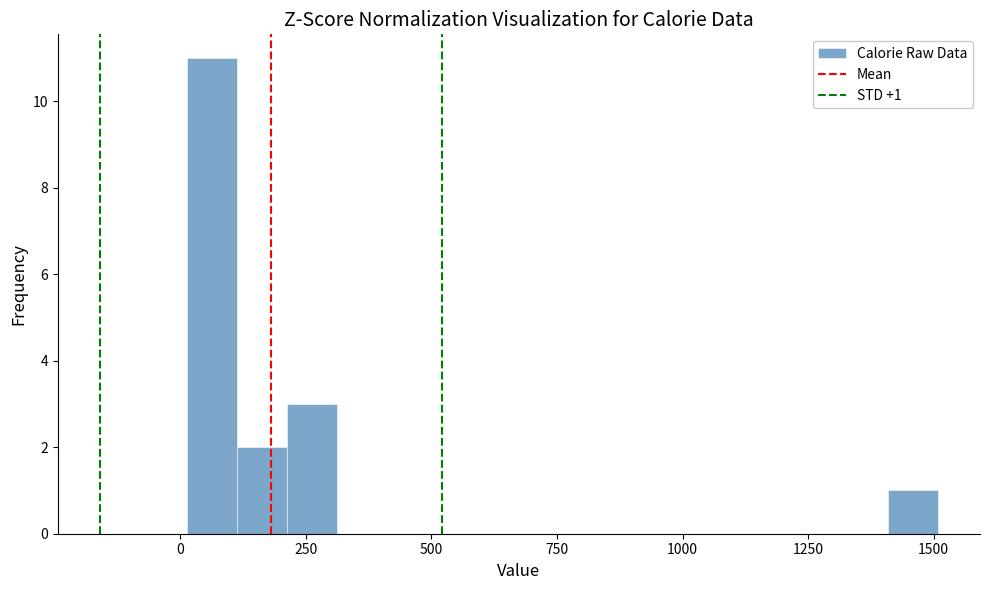

Read against the x-axis, roughly where is the centre of the tallest bar?

50